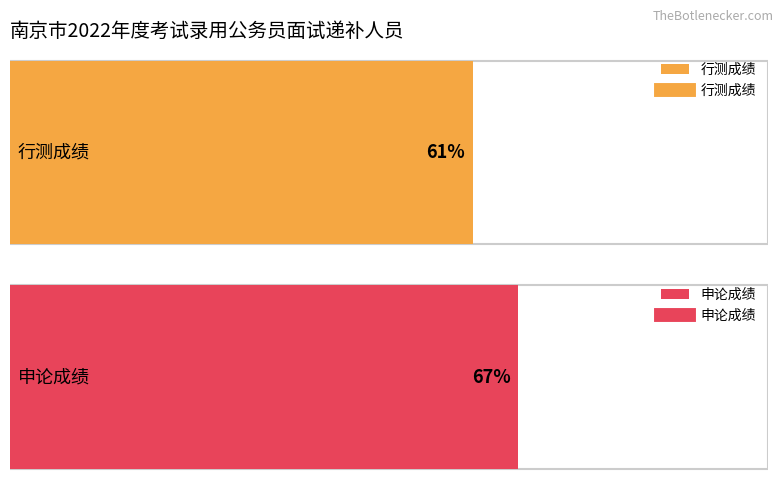

Which series has the largest range (max minus min)?

行测成绩